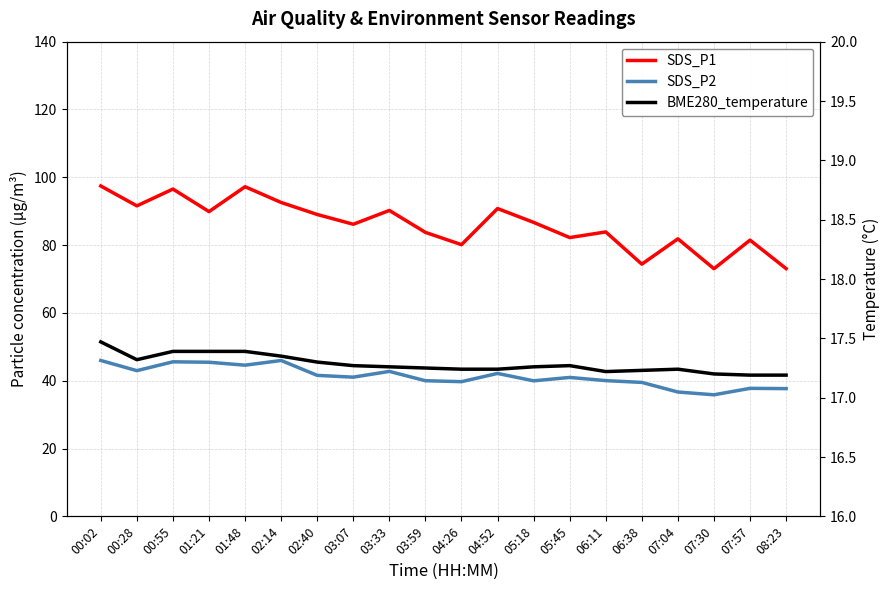

Rank the series by their maximum value, from highest to lowest.

SDS_P1, SDS_P2, BME280_temperature